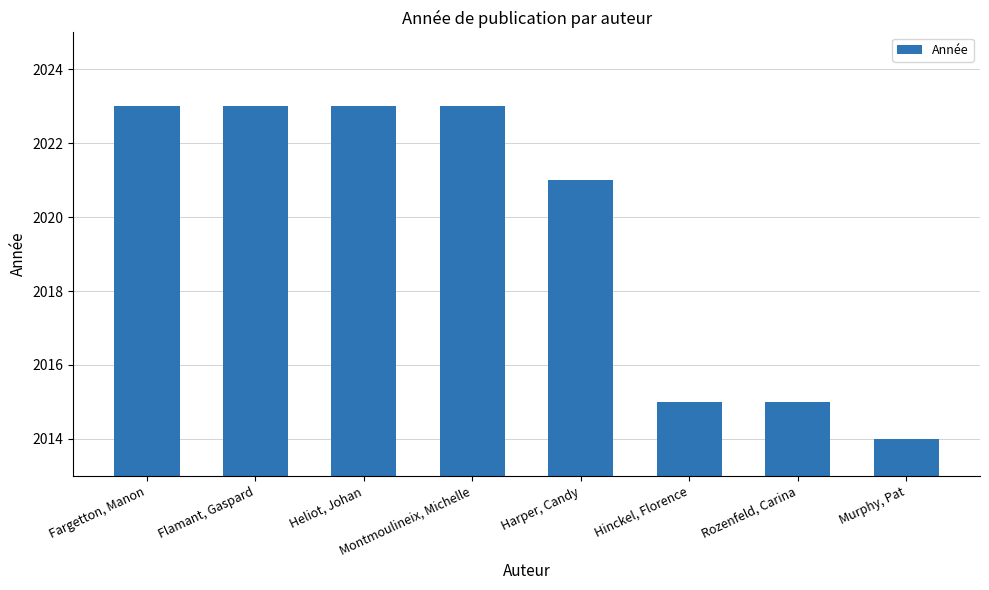

What is the maximum value shown in the chart?

2023